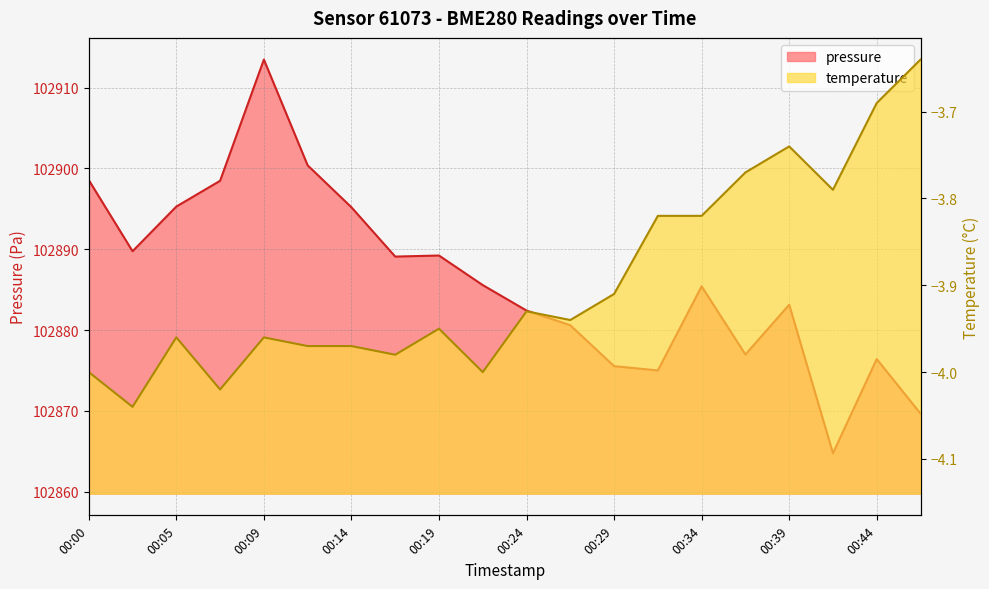

Rank the series at 00:36 from highest to lowest value.

pressure, temperature